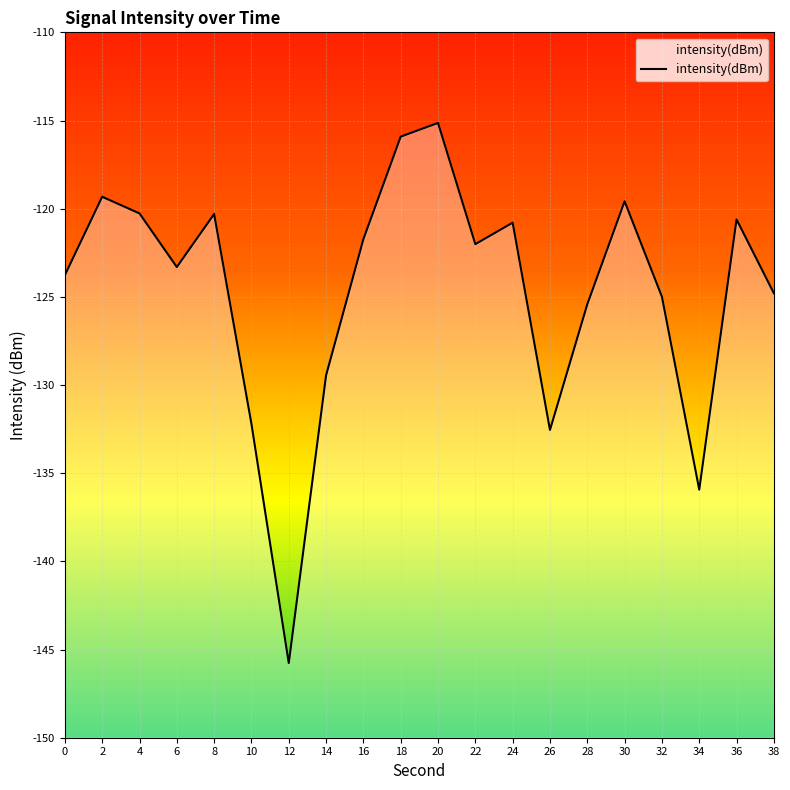

List the labels in order of value, largest first.

20, 18, 2, 30, 4, 8, 36, 24, 16, 22, 6, 0, 38, 32, 28, 14, 10, 26, 34, 12